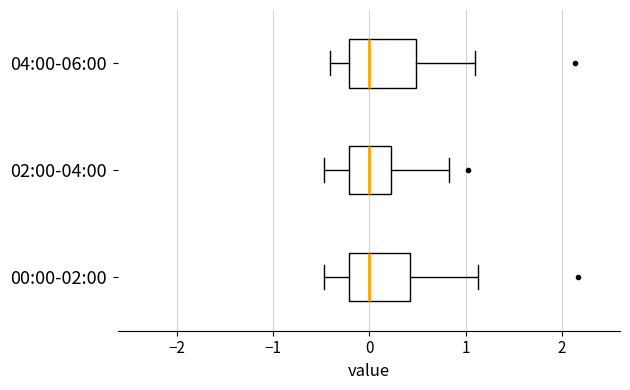

Where does the median line of the box for 00:00-02:00 sit on the x-axis? The values are not printed on the chart, so give them approximately, as read against the axis.

0.0